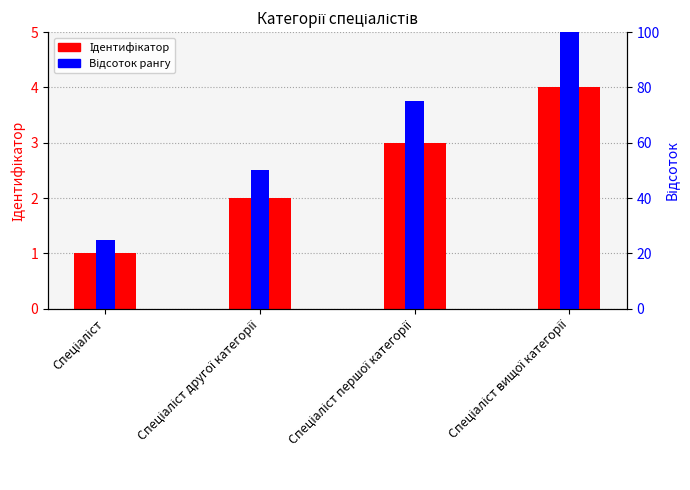

At which label does Ідентифікатор first exceed 3?

Спеціаліст вищої категорії